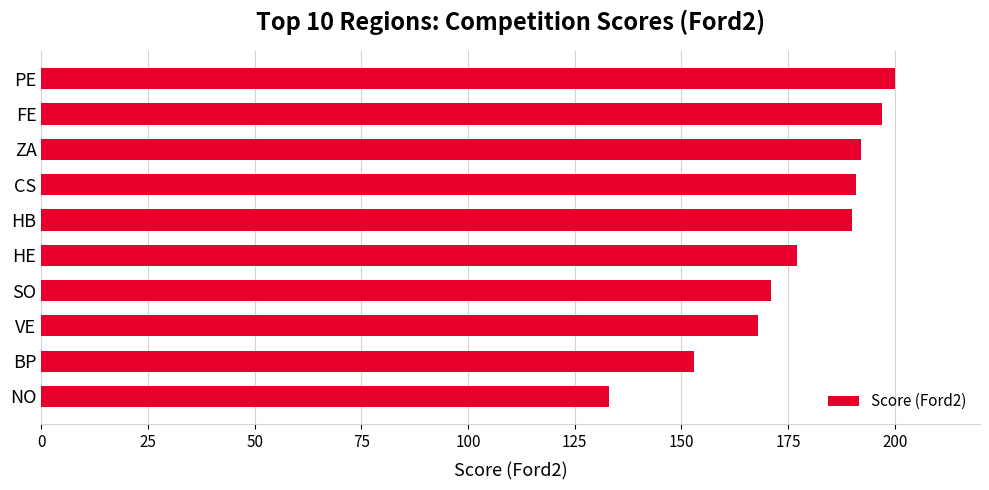

What is the approximate value at CS, to the nearest 10?

190